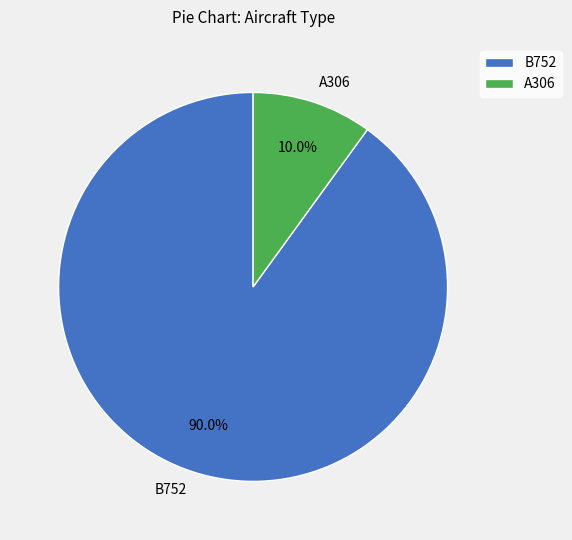

Is it true that A306 is 19% of the pie?

False